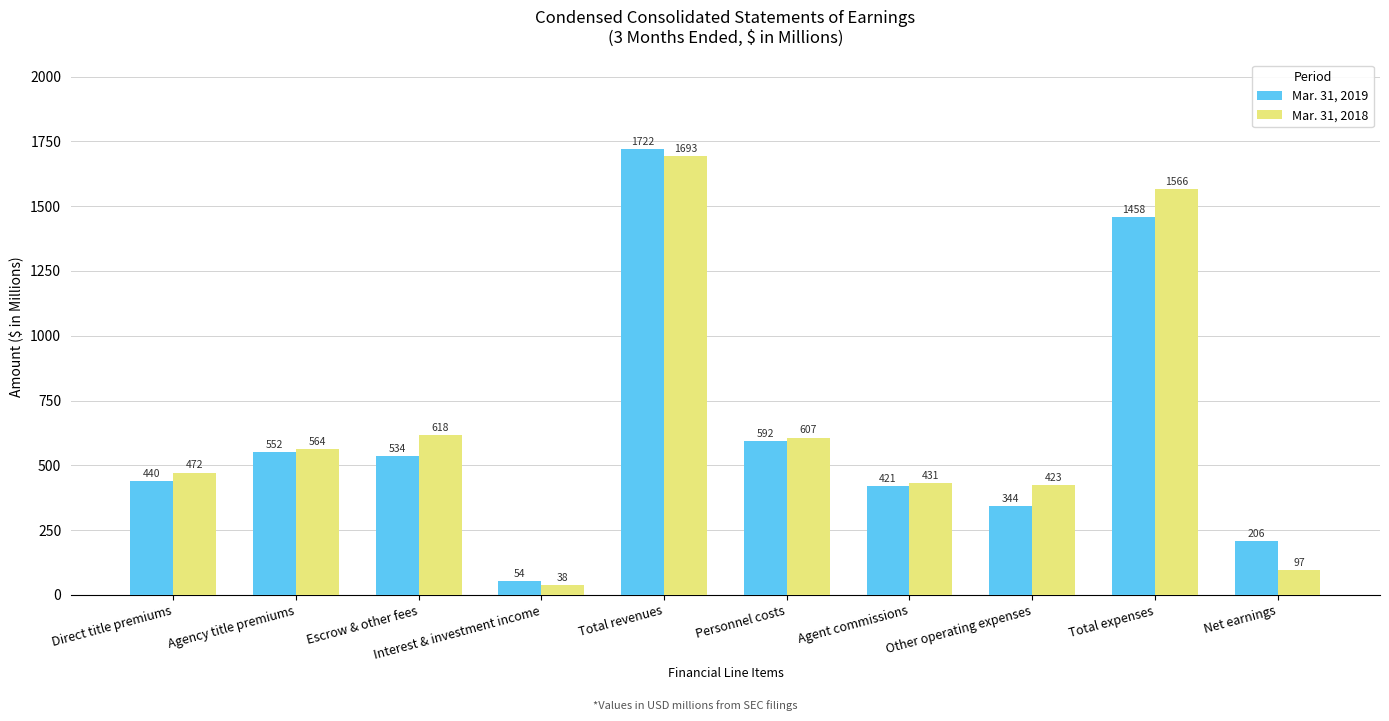

Reading left to right, what are all the values shown in this chart?

Mar. 31, 2019: 440	552	534	54	1722	592	421	344	1458	206
Mar. 31, 2018: 472	564	618	38	1693	607	431	423	1566	97